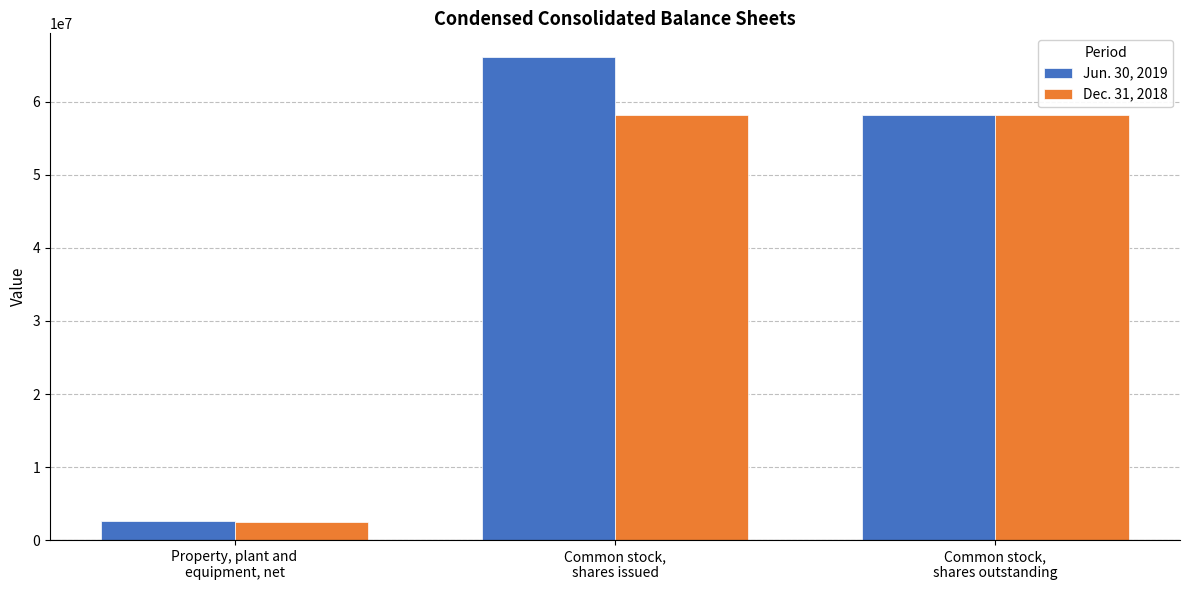

Reading right to left, extract all data points from this chart.

Jun. 30, 2019: 58270934	66081812	2601263
Dec. 31, 2018: 58270934	58270934	2407477